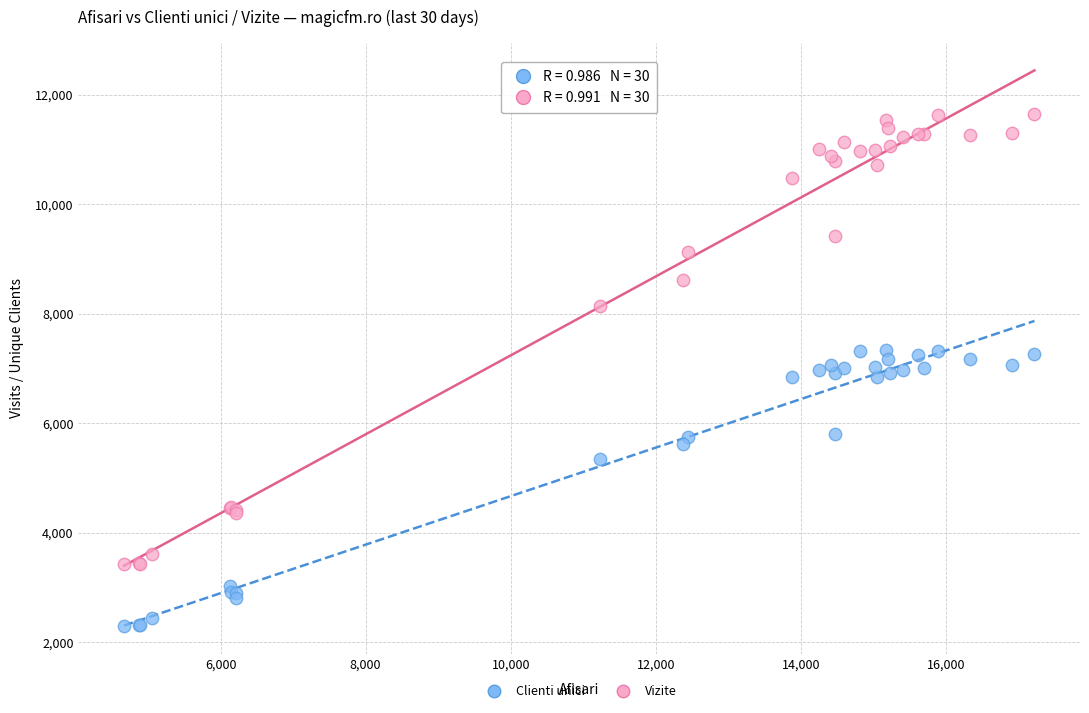

What is the X range (max minus min) for the scatter plot?

12548